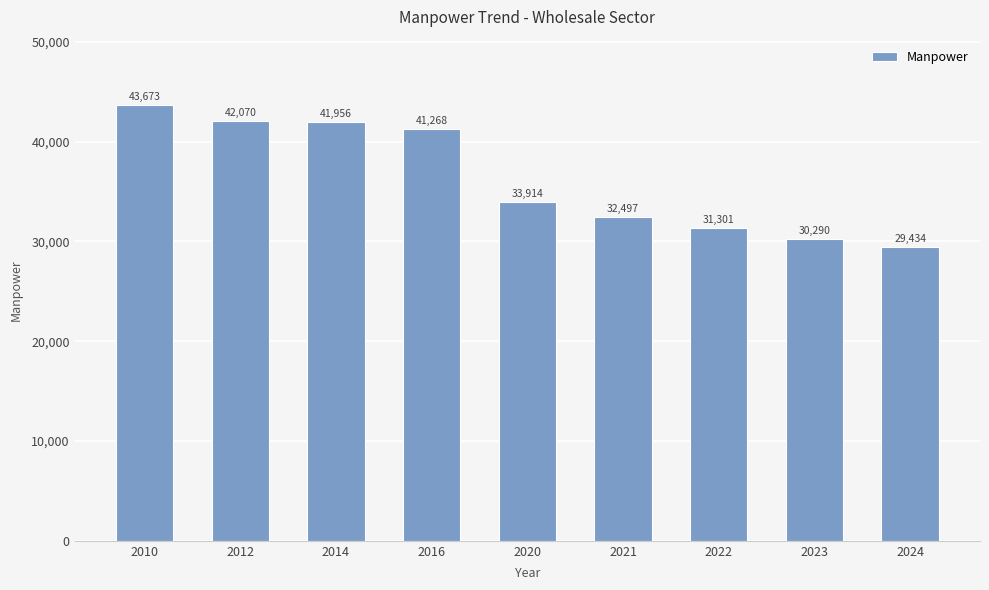

List the labels in order of value, largest first.

2010, 2012, 2014, 2016, 2020, 2021, 2022, 2023, 2024